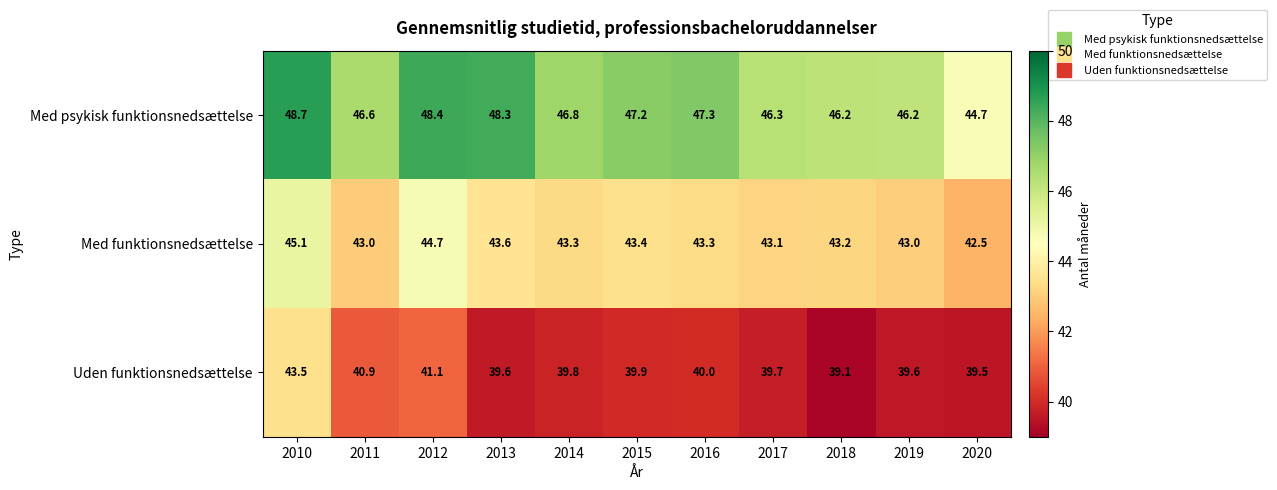

What is the maximum value shown in the chart?

48.7